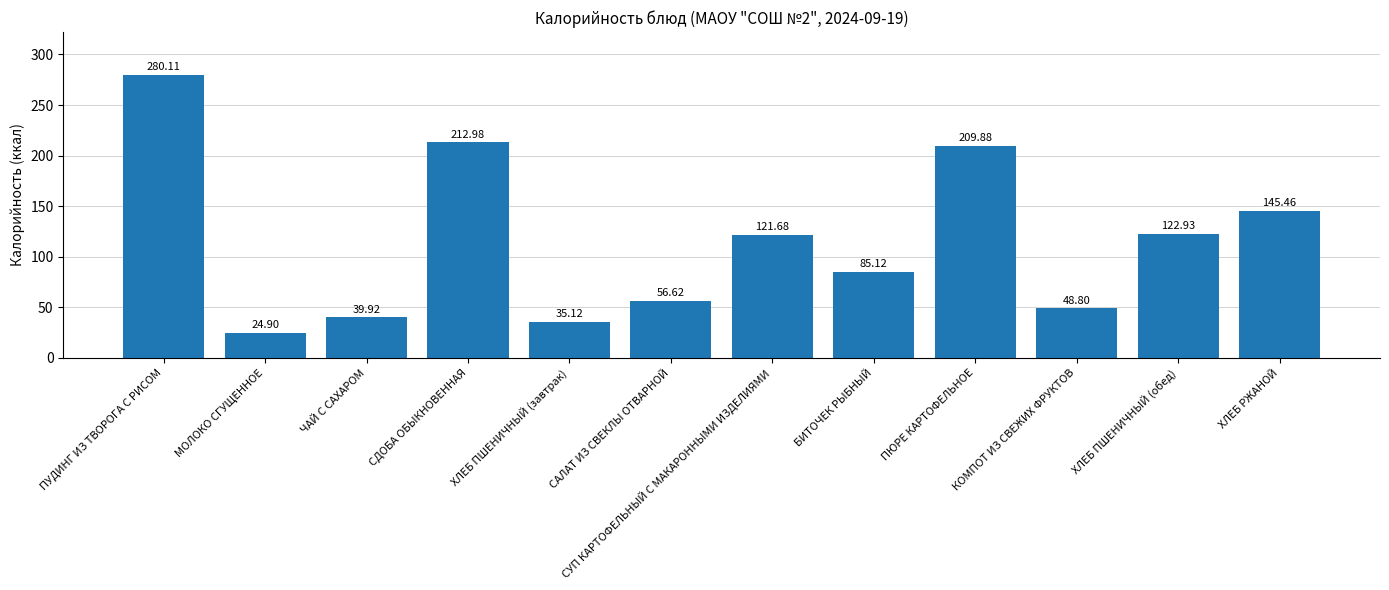

Reading left to right, extract all data points from this chart.

280.1	24.9	39.9	213.0	35.1	56.6	121.7	85.1	209.9	48.8	122.9	145.5